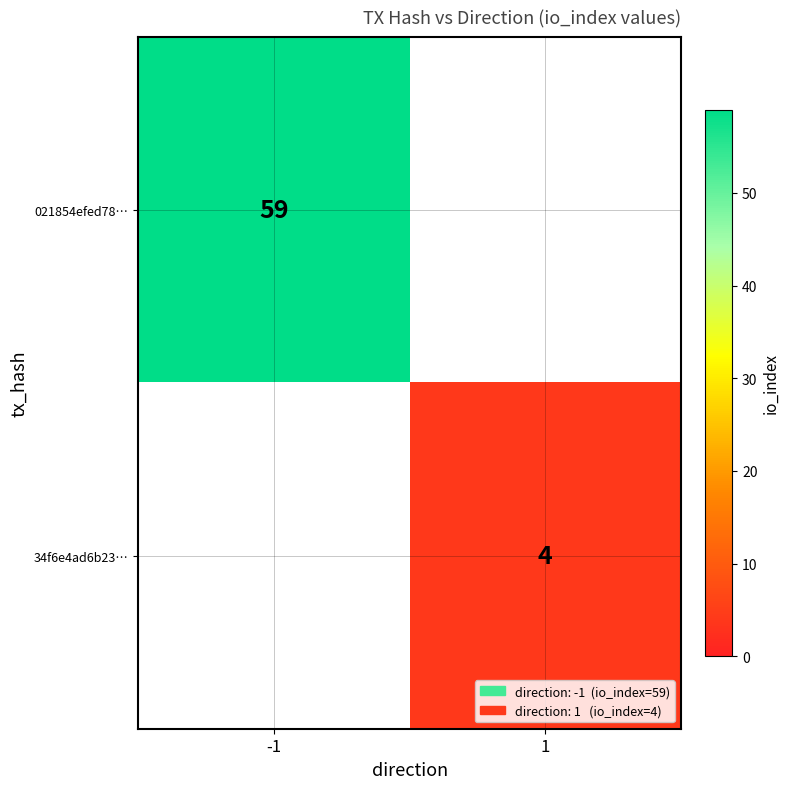

True or false: 34f6e4ad6b23… has a value of 7 at 1.

False